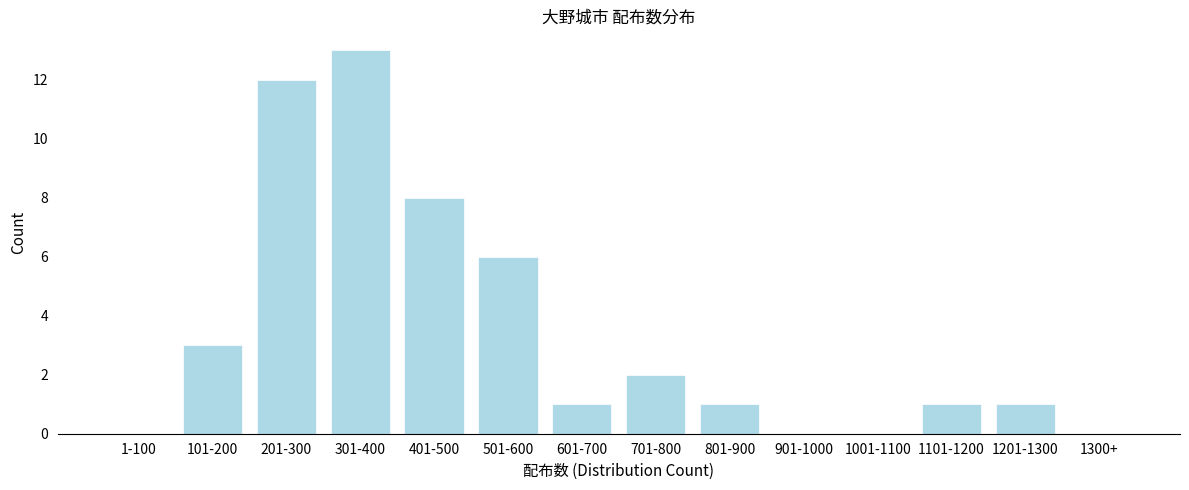

Reading left to right, list all the values displayed in this chart.

1-100=0	101-200=3	201-300=12	301-400=13	401-500=8	501-600=6	601-700=1	701-800=2	801-900=1	901-1000=0	1001-1100=0	1101-1200=1	1201-1300=1	1300+=0